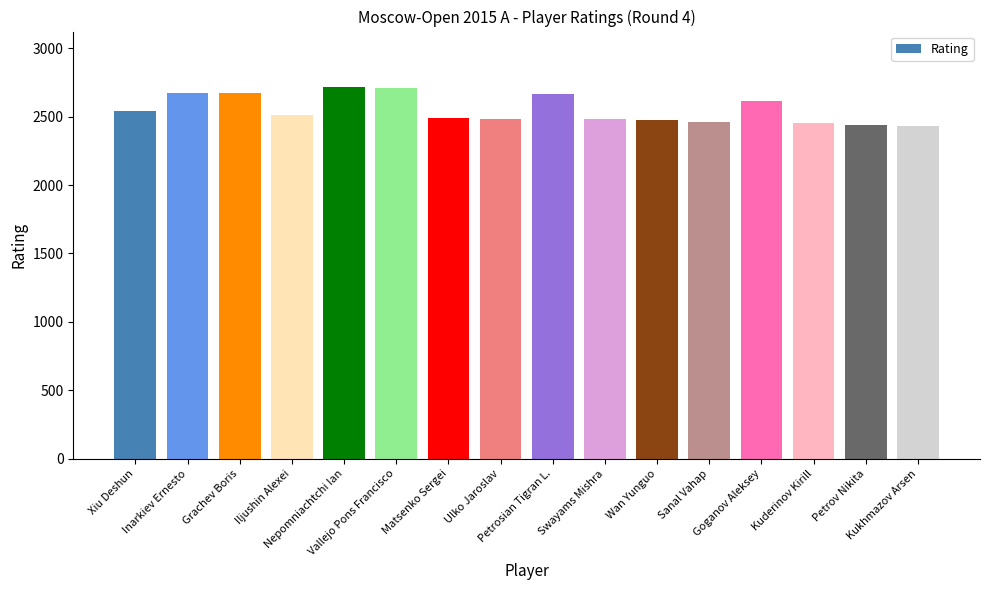

What is the greatest value displayed?

2714